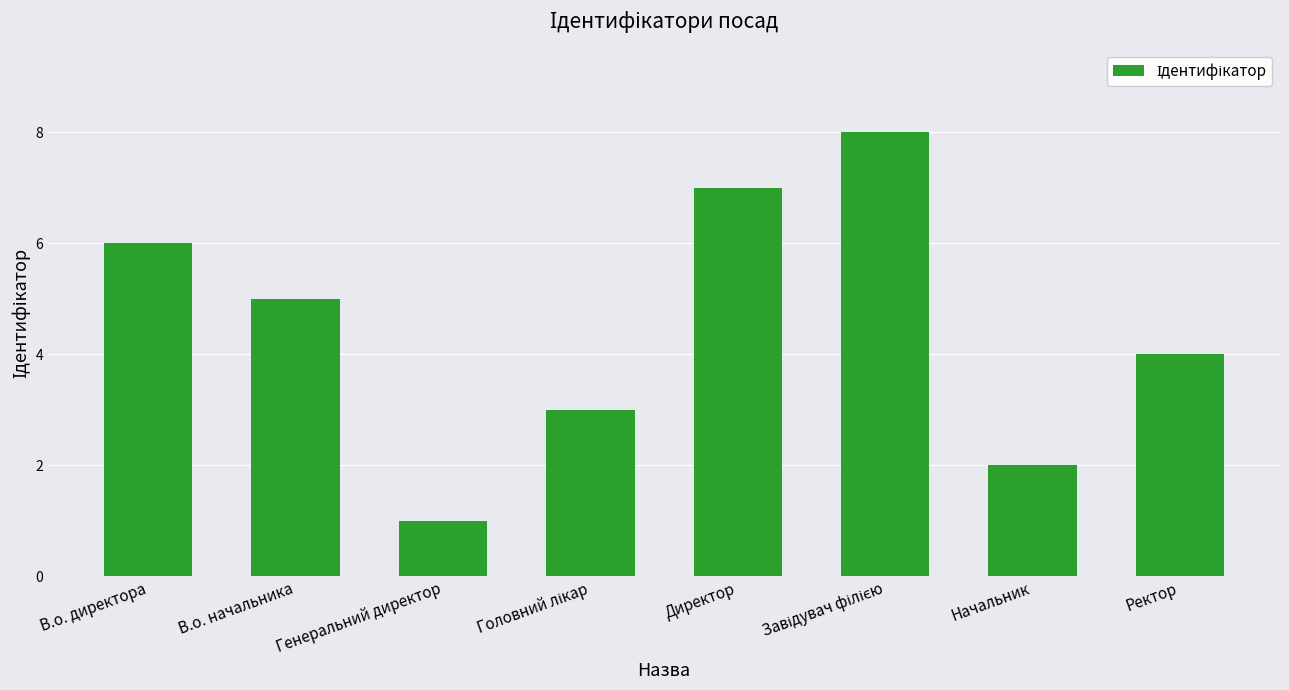

What is the difference between the values at Ректор and Директор?

3